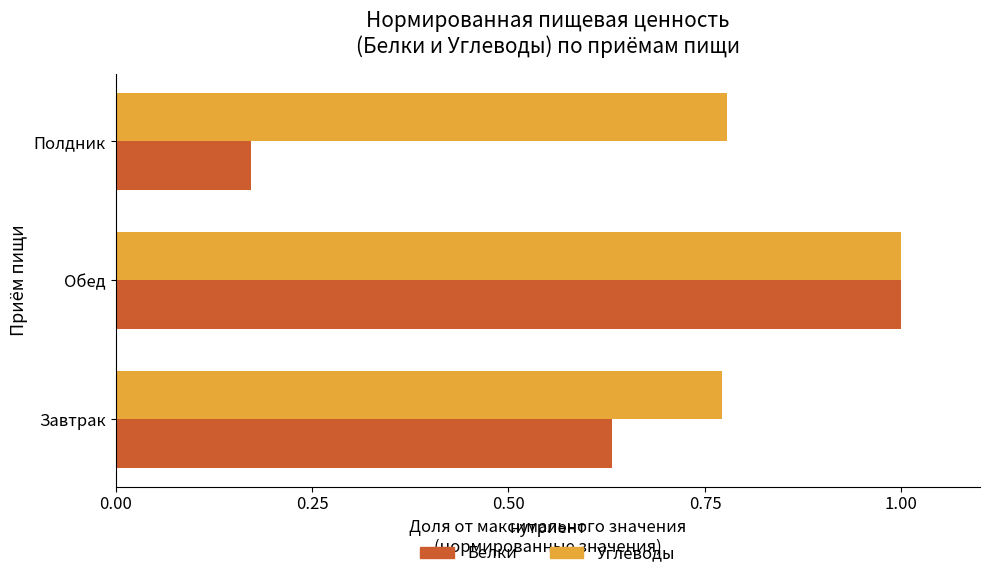

Rank the categories by Белки value from highest to lowest.

Обед, Завтрак, Полдник